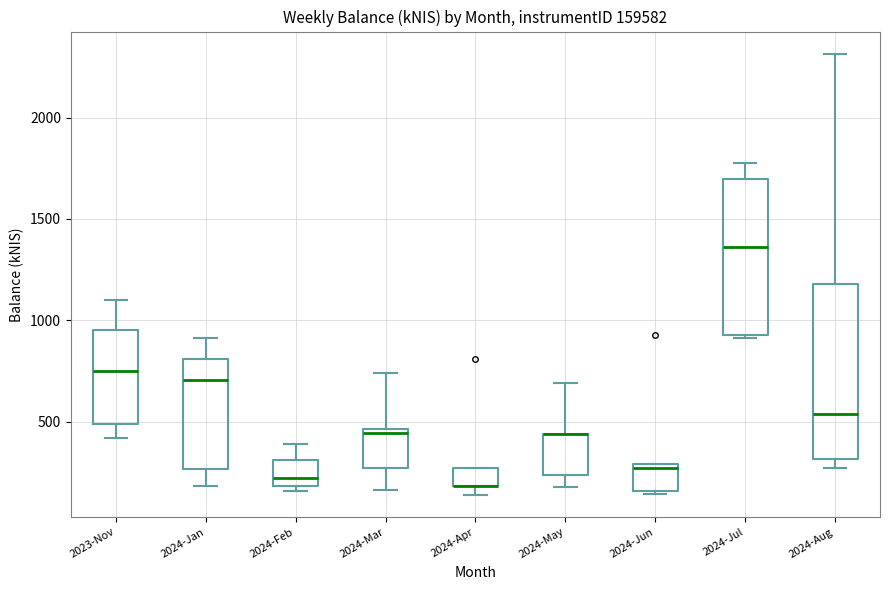

Reading left to right, transcribe this box plot: for each box, give where its median line is, the range the box spans, and where its two whiskers end, as read against the y-axis. The values are not printed on the chart, so give them approximately, as read against the axis.

2023-Nov: median 750, box 500 to 950, whiskers 400 to 1100
2024-Jan: median 700, box 250 to 800, whiskers 200 to 900
2024-Feb: median 200 (just above the box's lower edge), box 200 to 300, whiskers 150 to 400
2024-Mar: median 450 (just below the box's upper edge), box 250 to 450, whiskers 150 to 750
2024-Apr: median 200 (drawn on the box's lower edge), box 200 to 250, whiskers 150 to 250
2024-May: median 450 (drawn on the box's upper edge), box 250 to 450, whiskers 200 to 700
2024-Jun: median 250, box 150 to 300, whiskers 150 (just below the box's lower edge) to 300
2024-Jul: median 1350, box 950 to 1700, whiskers 900 to 1750
2024-Aug: median 550, box 300 to 1200, whiskers 250 to 2300